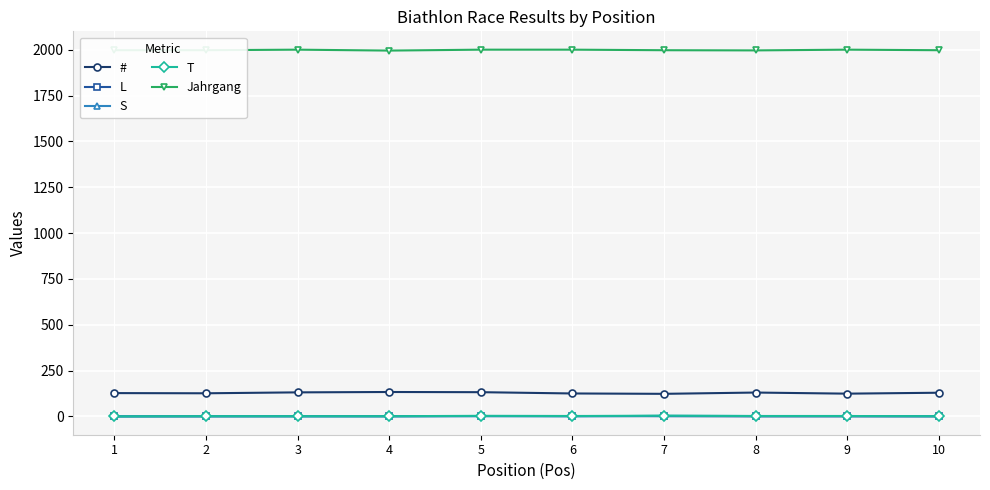

What is the value of the # point at the 1st from the left?

127